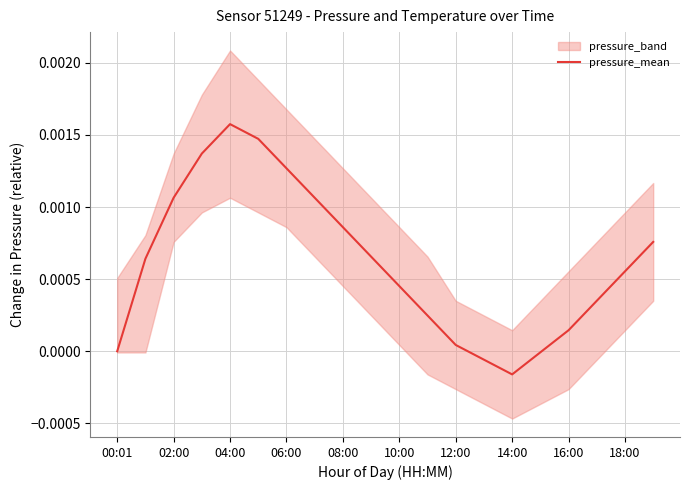

True or false: the data shows 0.0 at 11.

False